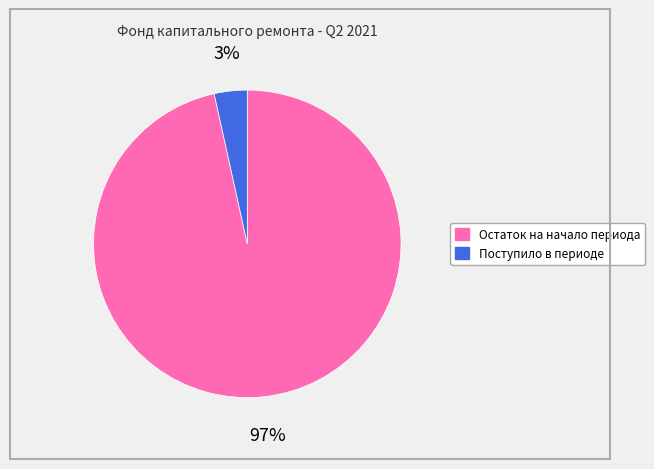

How many segments does this pie chart have?

2